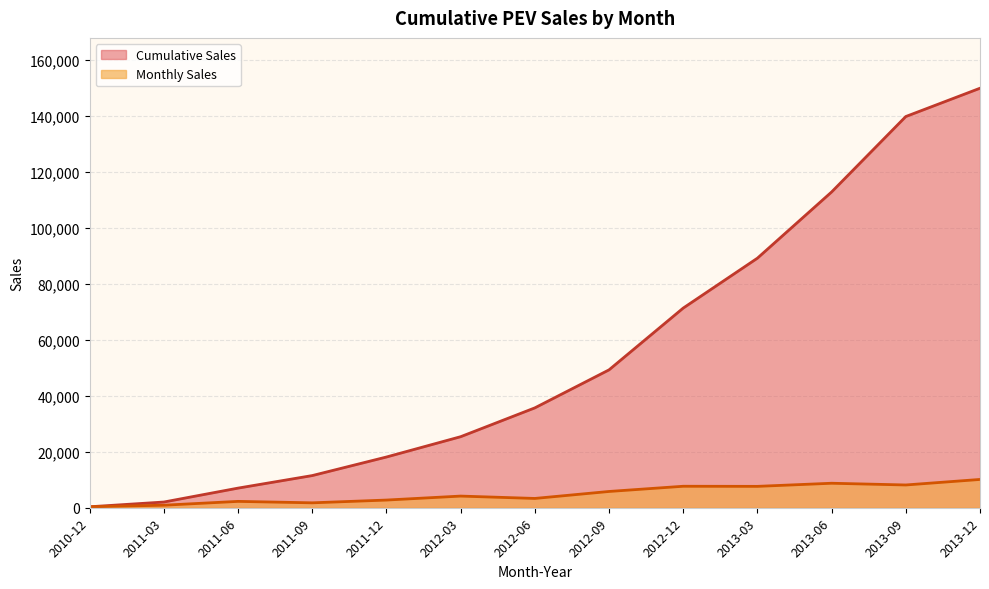

List the labels in order of Monthly Sales value, smallest first.

2010-12, 2011-03, 2011-09, 2011-06, 2011-12, 2012-06, 2012-03, 2012-09, 2013-03, 2012-12, 2013-09, 2013-06, 2013-12